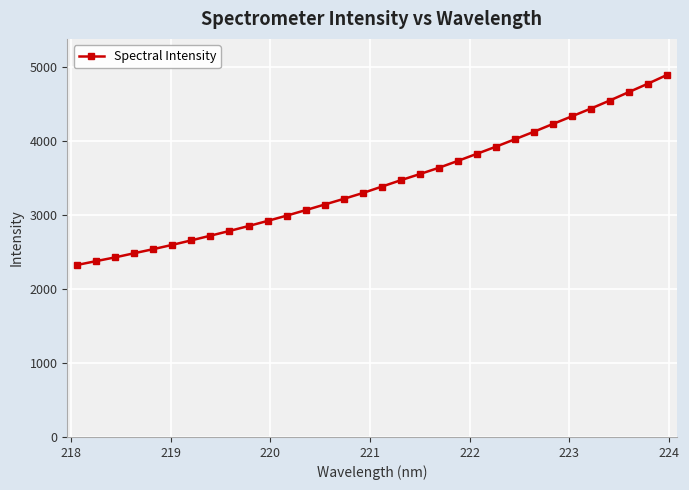

What is the difference between the maximum and second lowest values?

2512.8